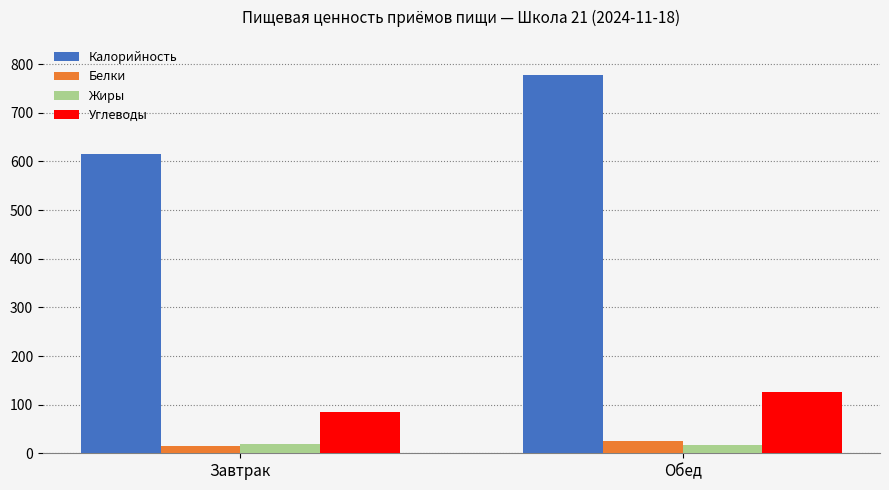

Between Завтрак and Обед, which series saw the biggest shift?

Калорийность